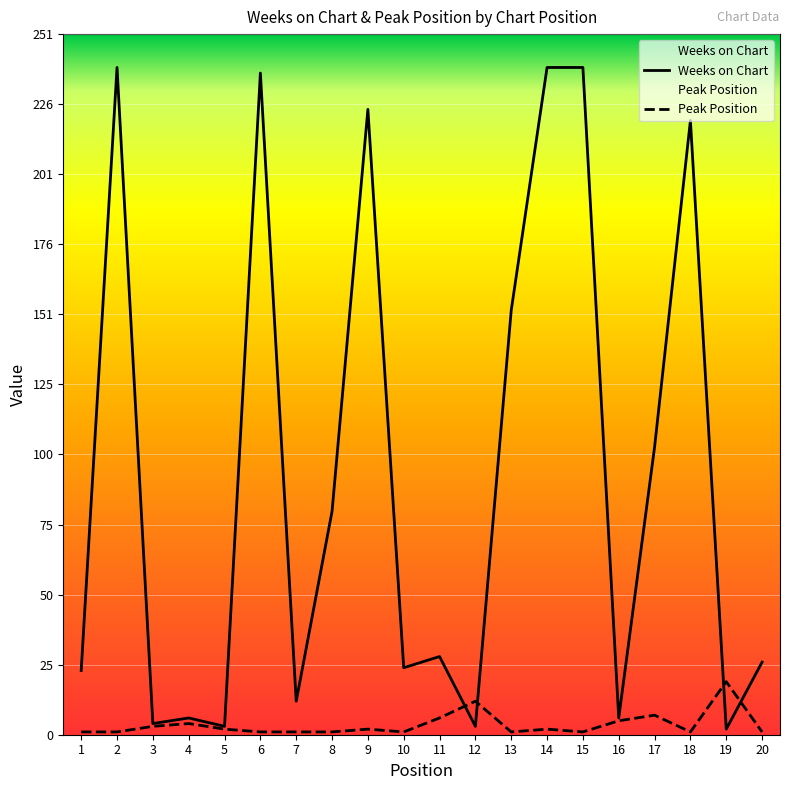

At which label does Weeks on Chart reach its peak?

2